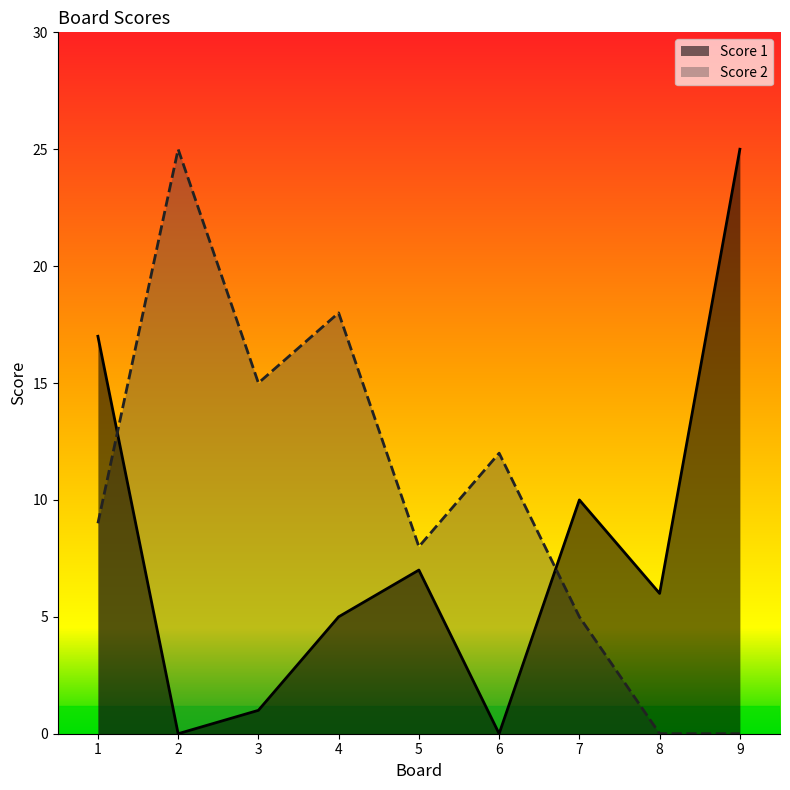

Between 4 and 8, which is larger?

8